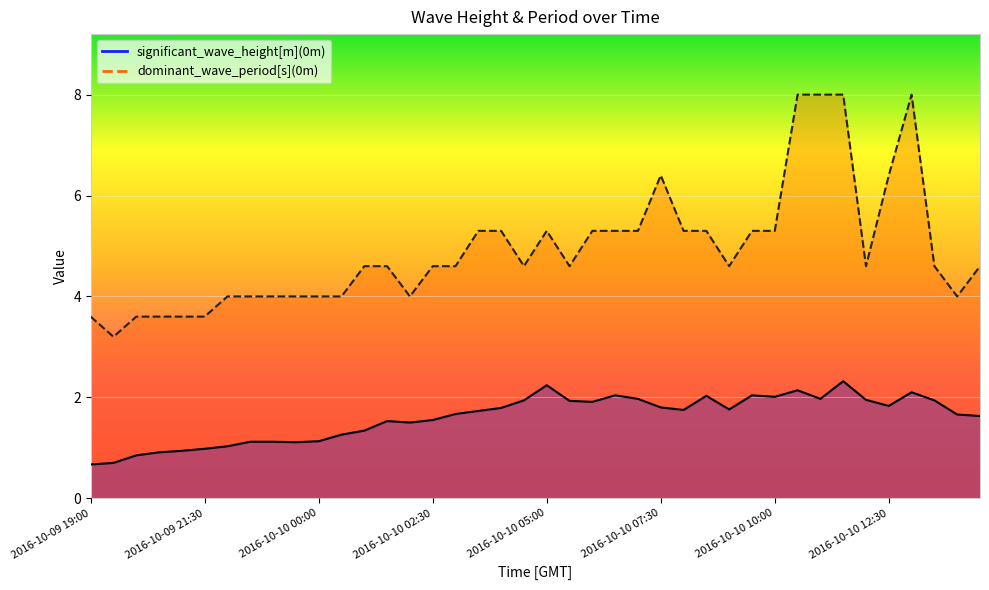

What is the difference between the dominant_wave_period[s](0m) values at 2016-10-10 10:30 and 2016-10-10 09:00?

3.4